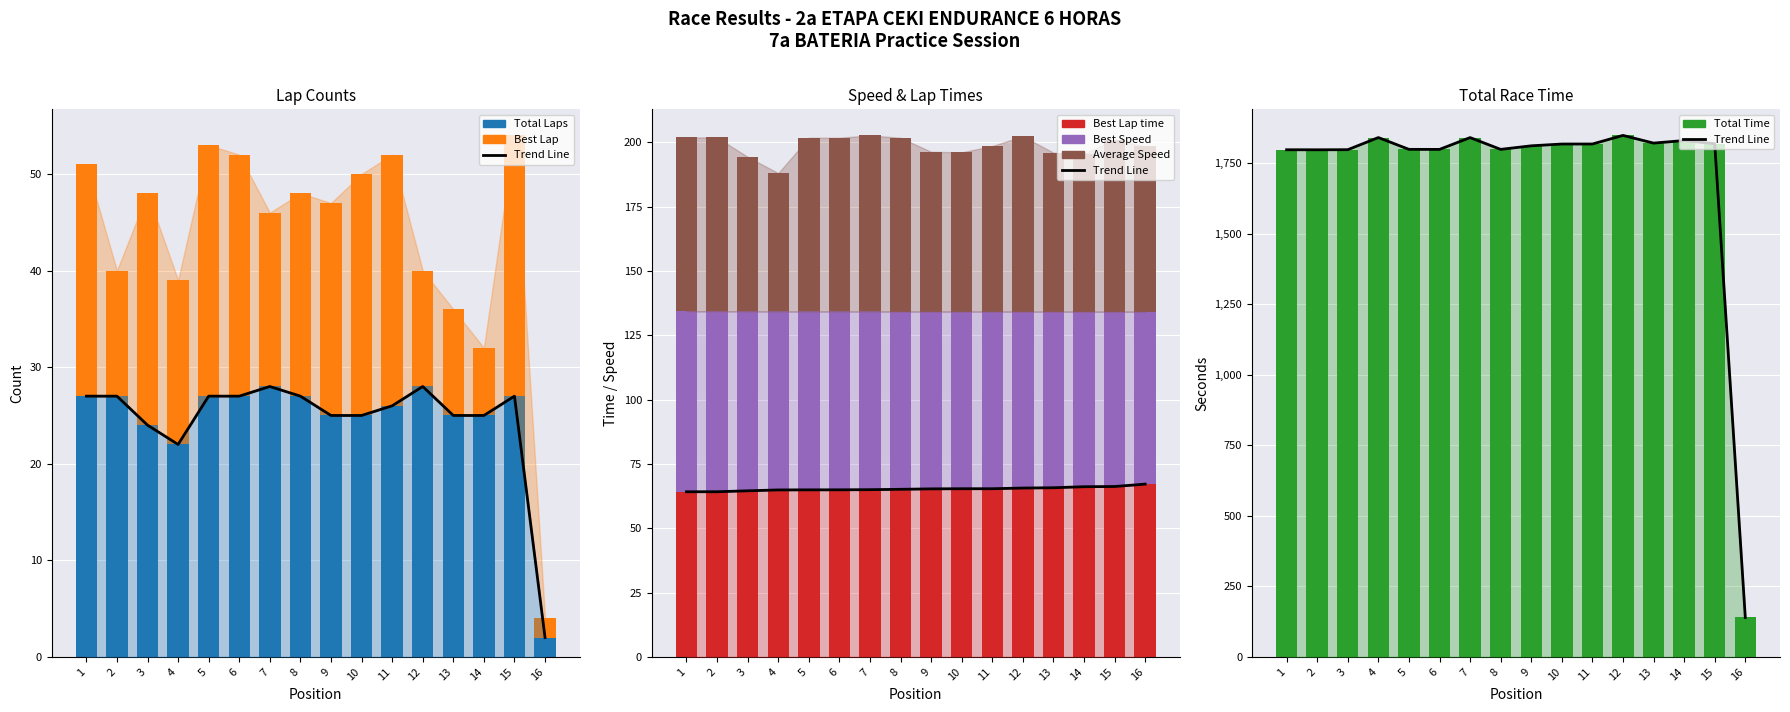

What is the total value across all series at 9?

2055.4